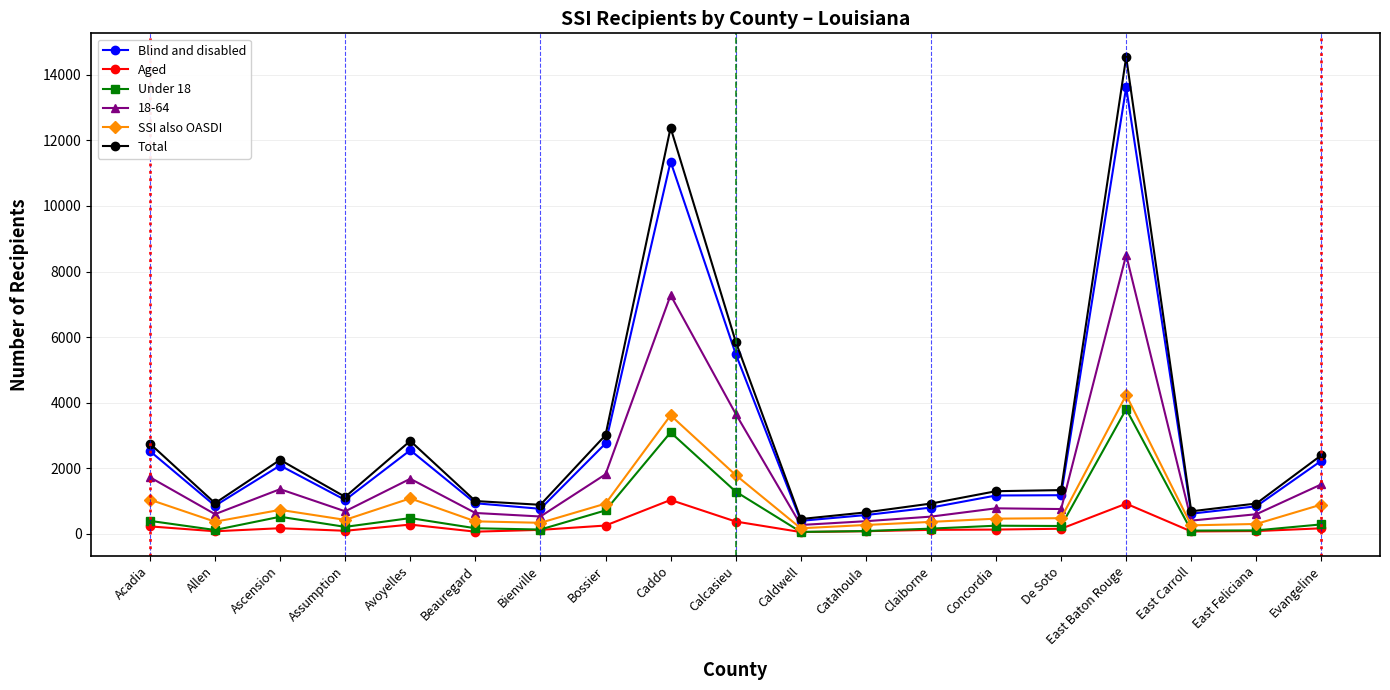

Which series has the largest total across all categories?

Total